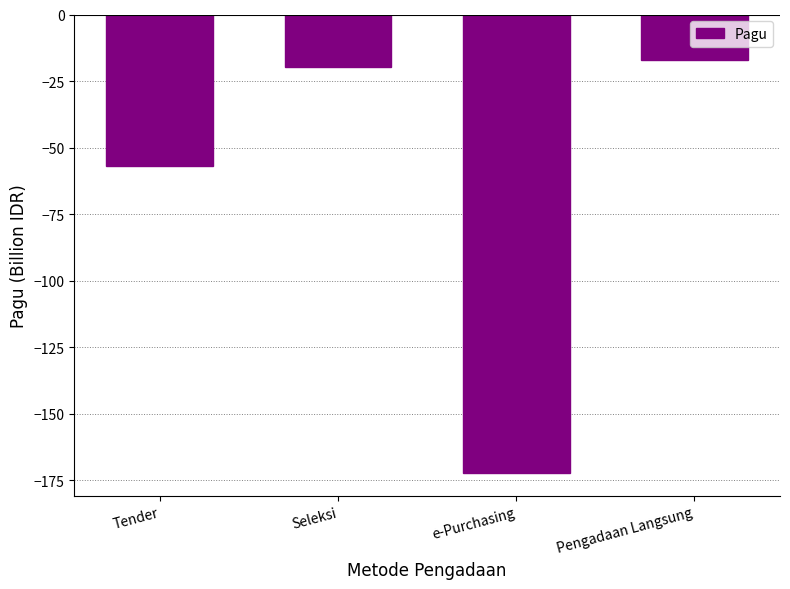

Rank the categories by value from lowest to highest.

e-Purchasing, Tender, Seleksi, Pengadaan Langsung